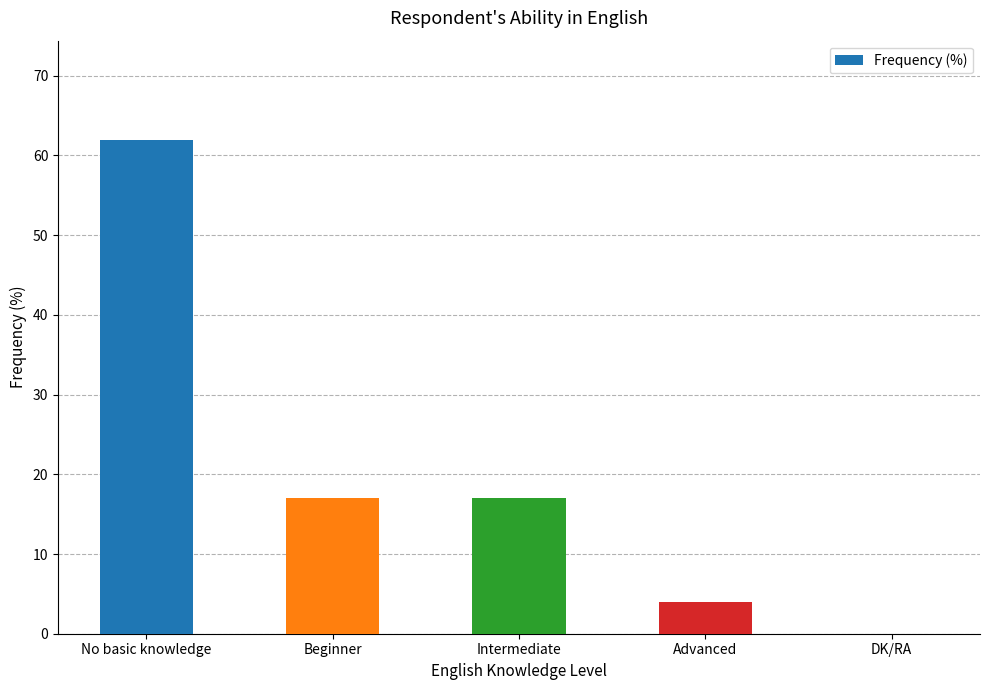

Reading right to left, list all the values displayed in this chart.

0	4	17	17	62